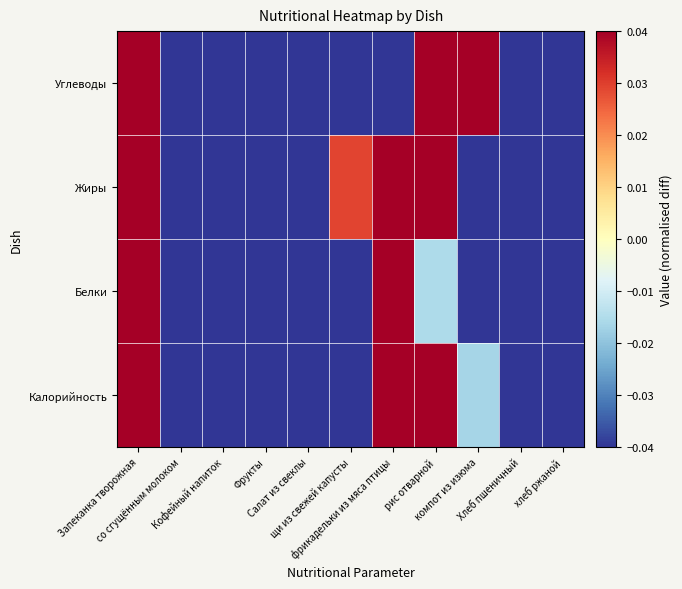

At how many categories does at least one series exceed 0?

5